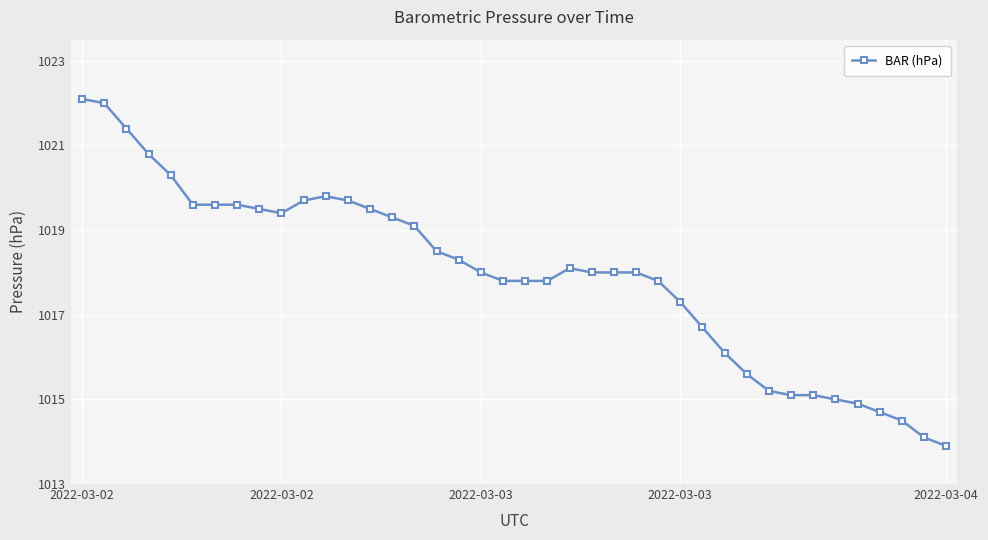

What is the difference between the second highest and second lowest values?

7.9